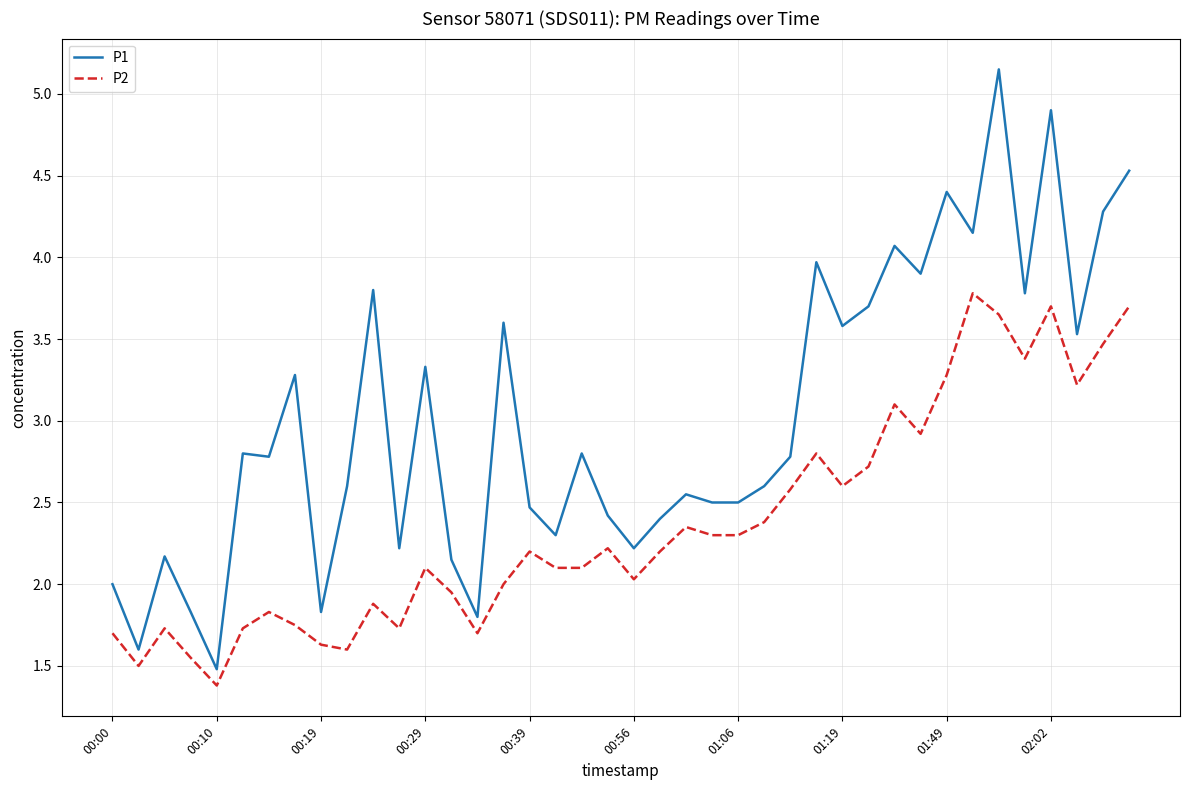

What is the smallest value displayed?

1.4